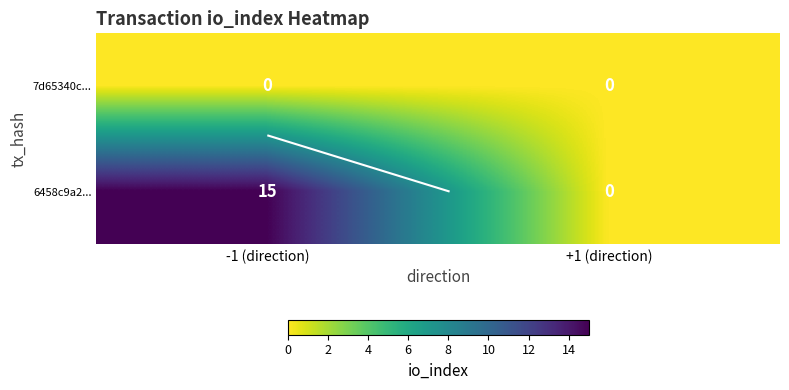

Rank the series at +1 (direction) from lowest to highest value.

7d65340c..., 6458c9a2...